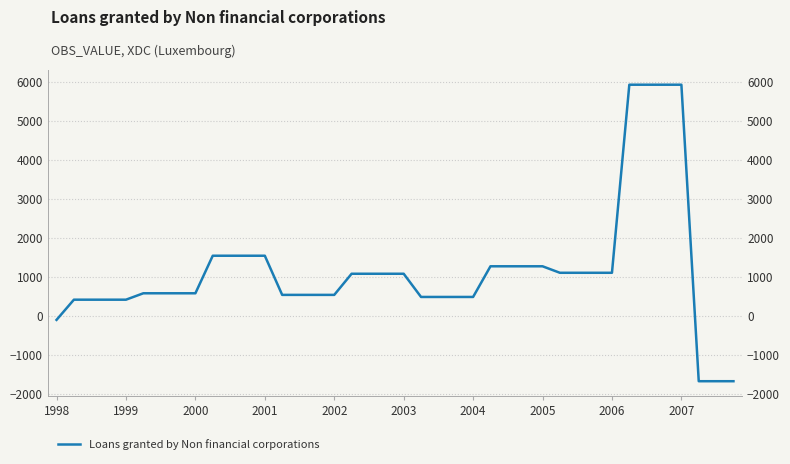

What is the greatest value displayed?

5934.8